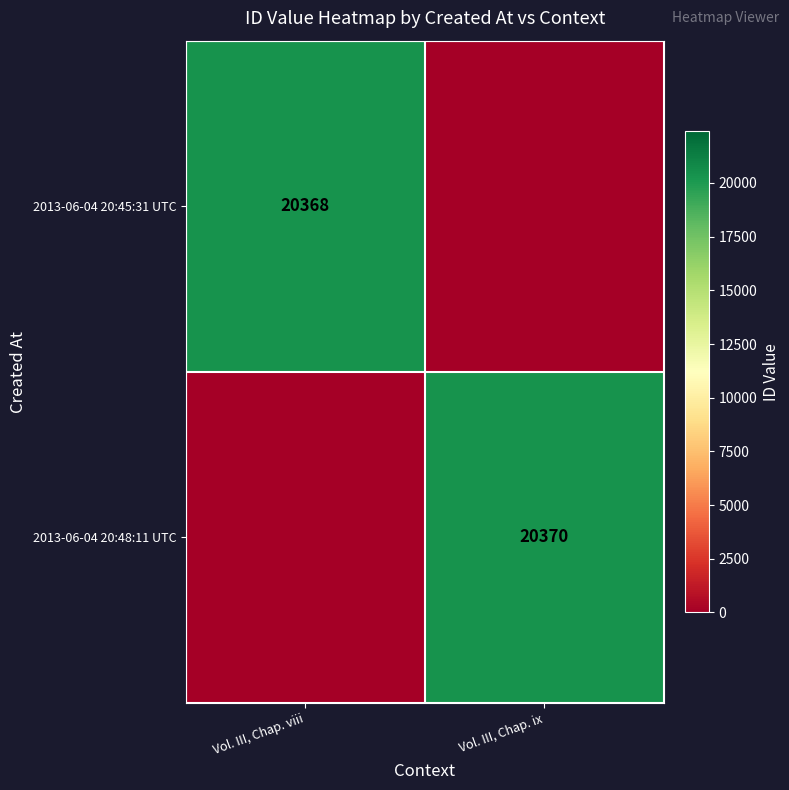

Is it true that 2013-06-04 20:48:11 UTC equals 20370 at Vol. III, Chap. ix?

True